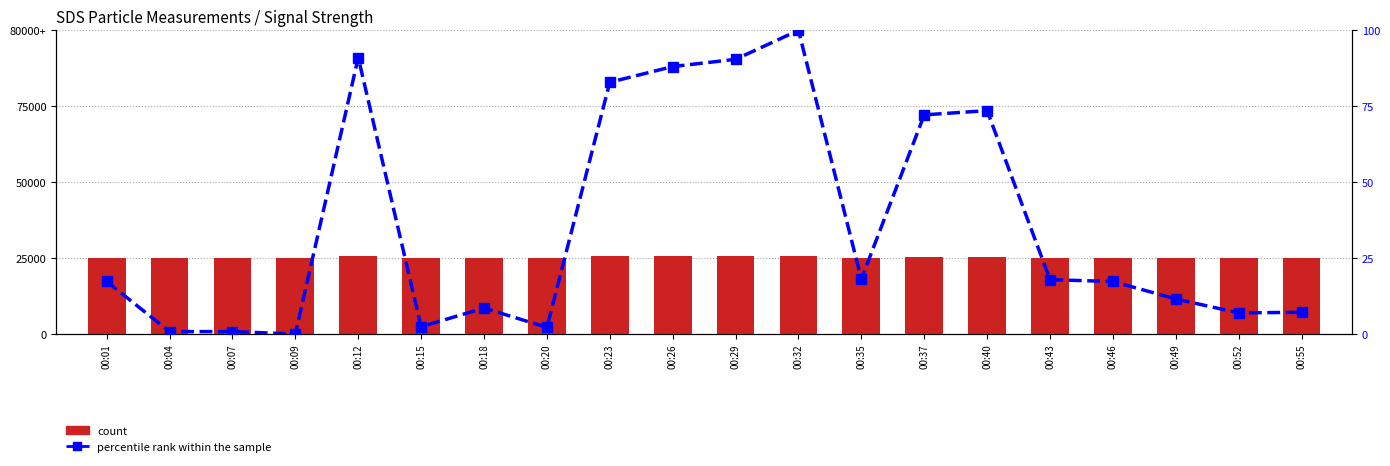

What is the difference between the percentile rank within the sample values at 00:37 and 00:40?

1.4